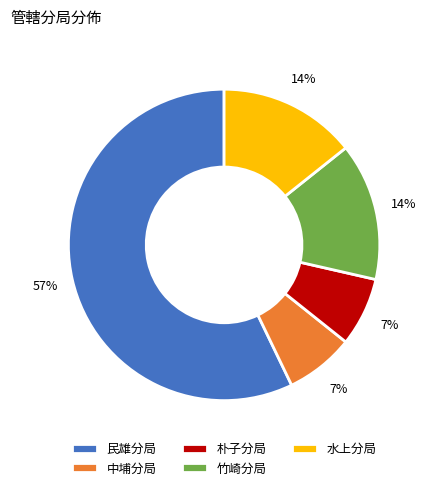

Between 朴子分局 and 竹崎分局, which is larger?

竹崎分局